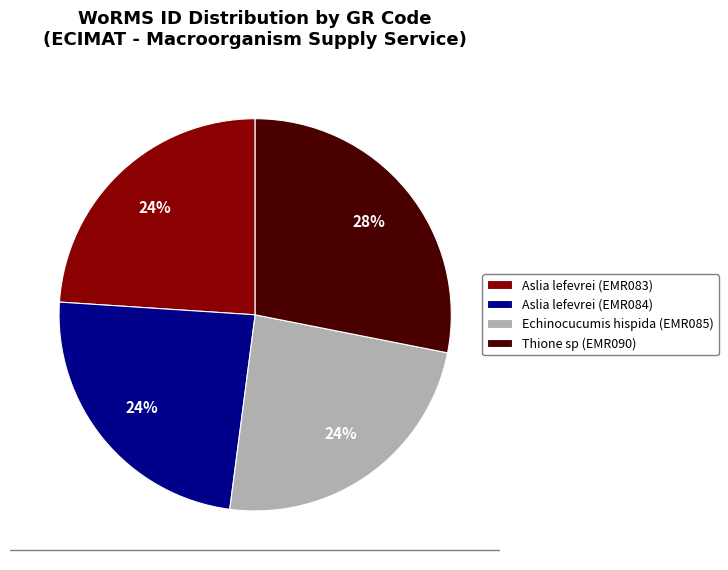

Count the number of slices in the pie.

4